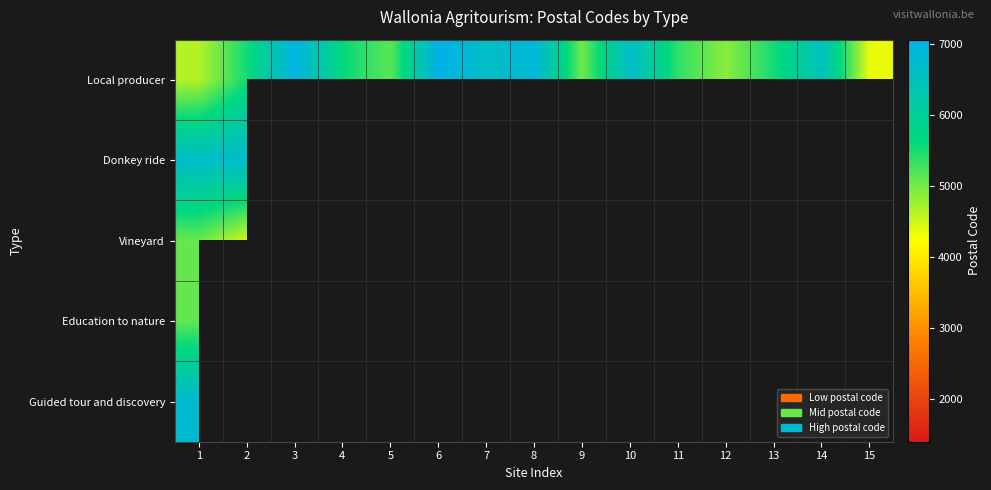

Which has a higher value, 7 or 6?

6